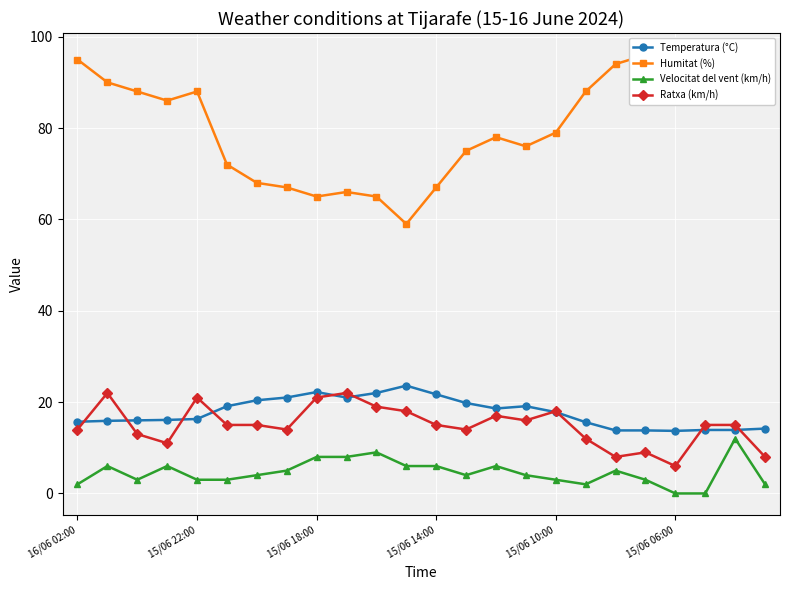

The value of Ratxa (km/h) at 16/06 02:00 is 14.0. True or false?

True